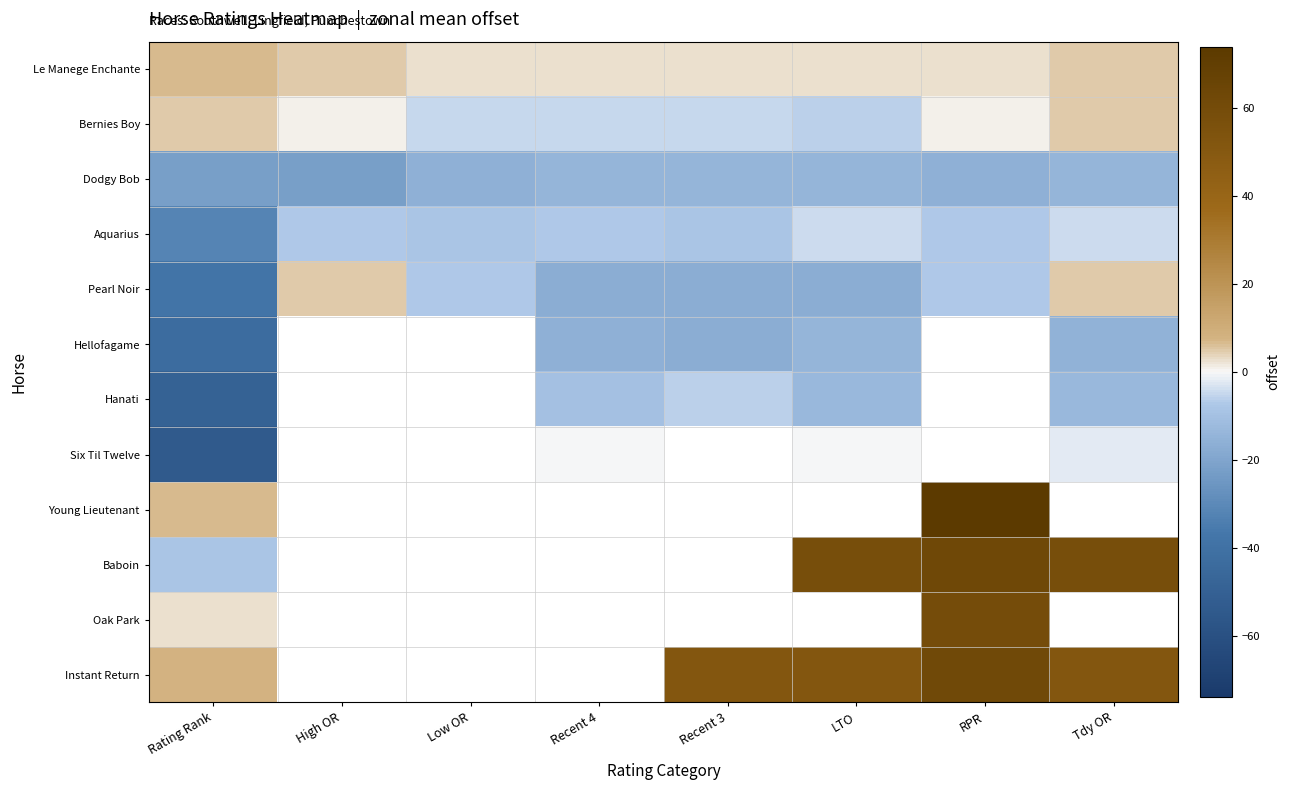

Is the value of Hanati at High OR greater than the value of Young Lieutenant at RPR?

No